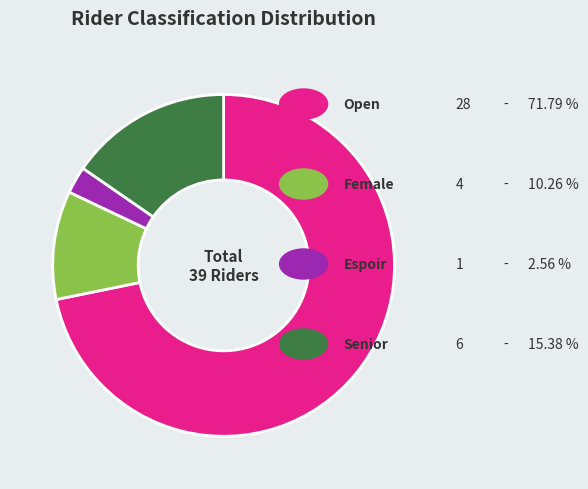

Does any single category account for the majority?

Yes